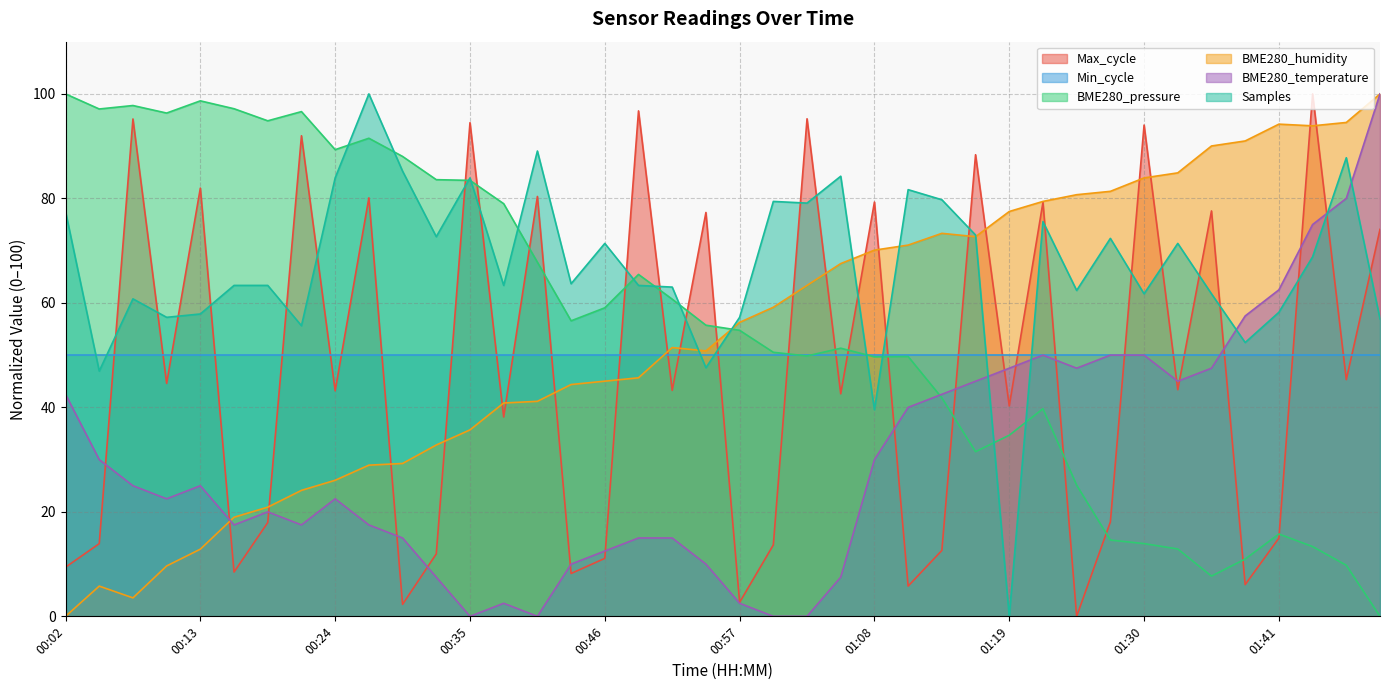

Where do BME280_temperature and BME280_pressure first cross each other?

01:11 and 01:14